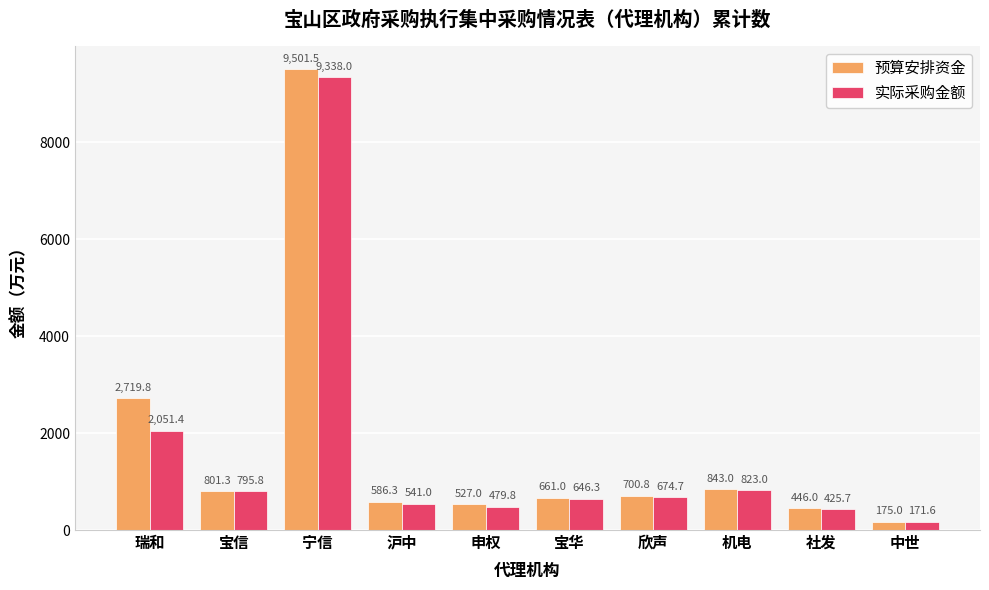

What is the difference between the maximum and minimum values in the 实际采购金额 series?

9166.4